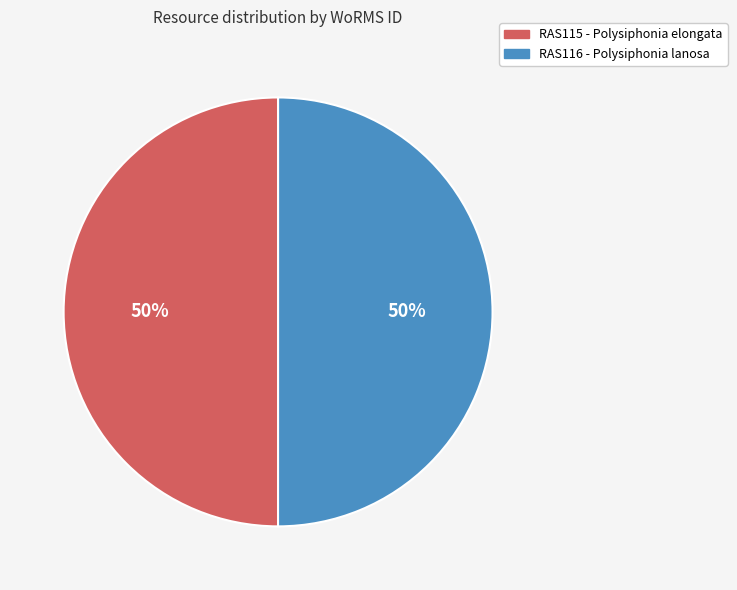

Combined, do RAS116 - Polysiphonia lanosa and RAS115 - Polysiphonia elongata account for over 50%?

Yes